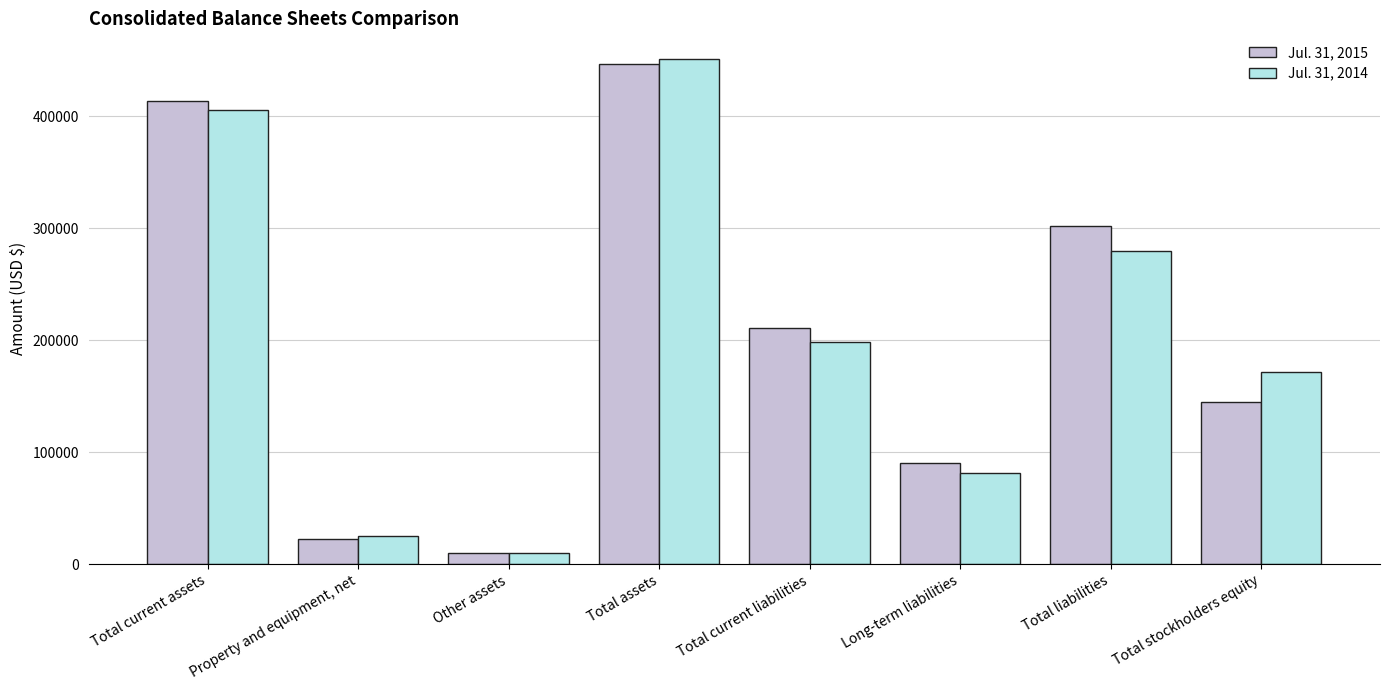

What is the label of the 6th bar from the right?

Other assets